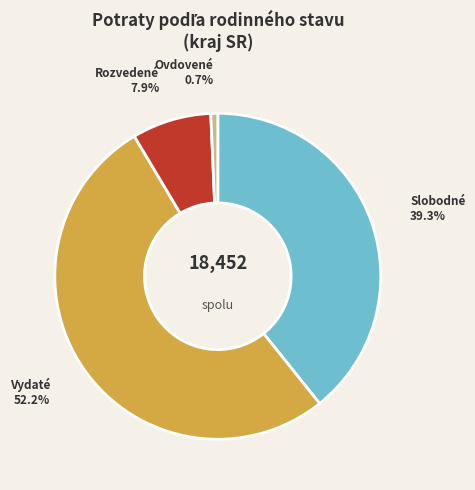

Which slice is the smallest?

Ovdovené